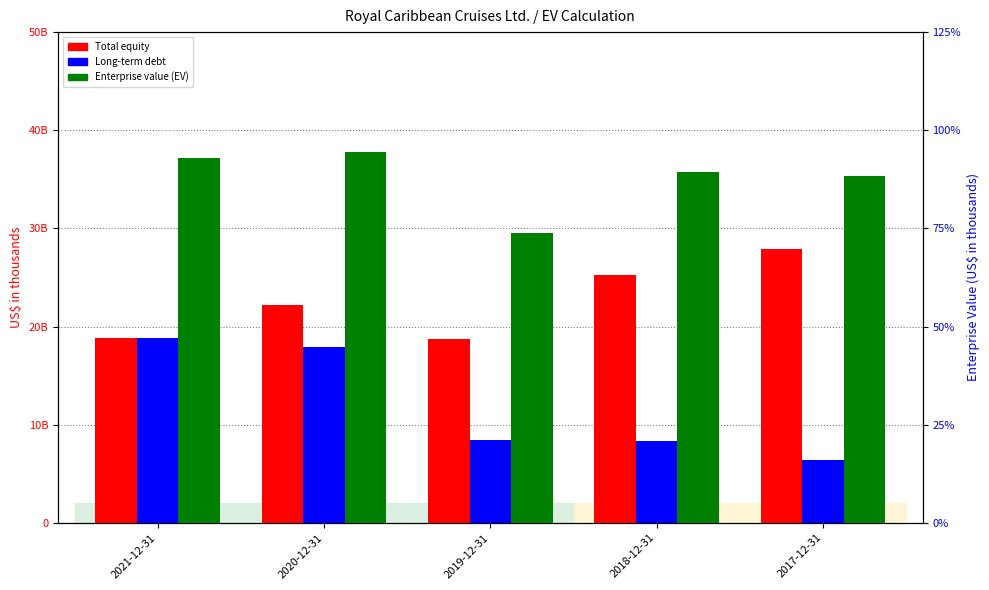

Where is Total equity nearest to the value 23?

2020-12-31